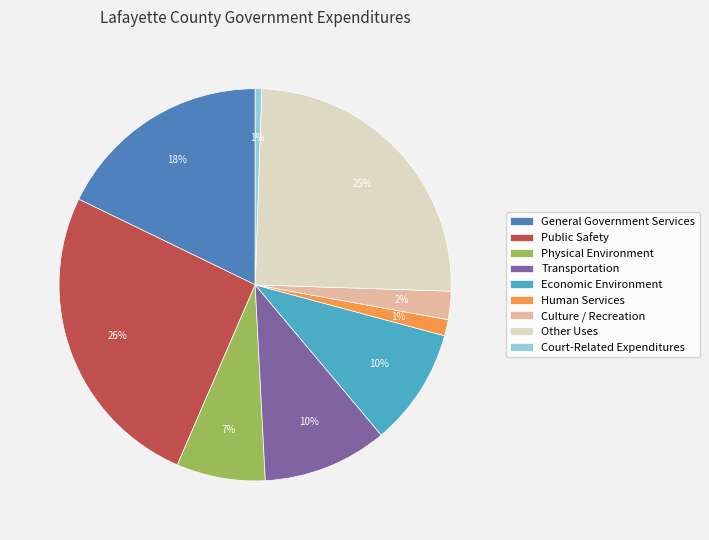

Approximately how many times larger is the value at Economic Environment compared to Other Uses?

0.4